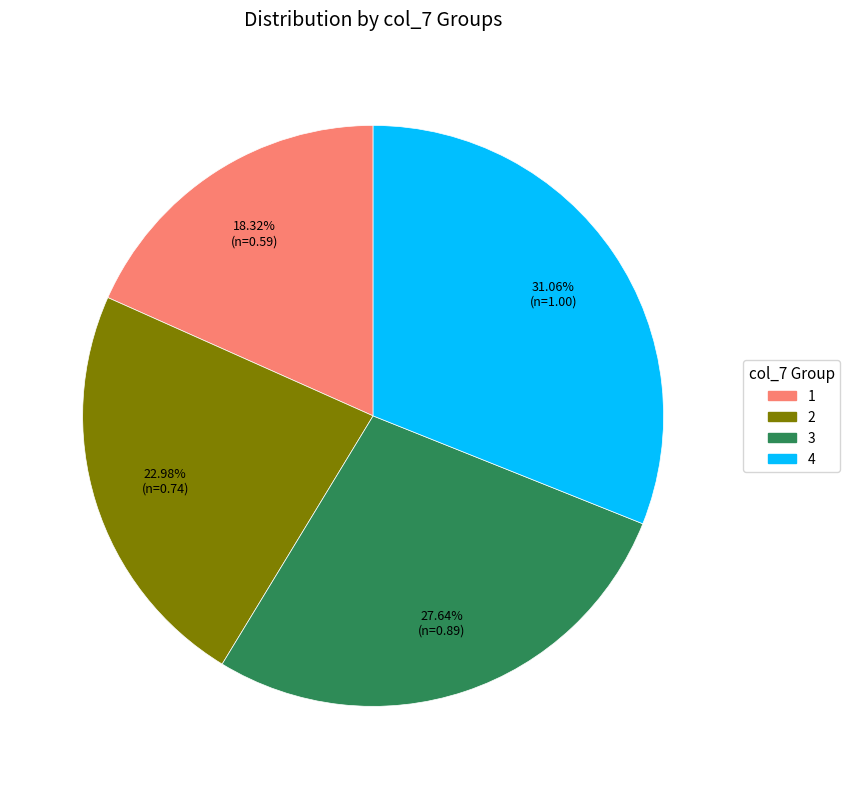

Which slice is the smallest?

1